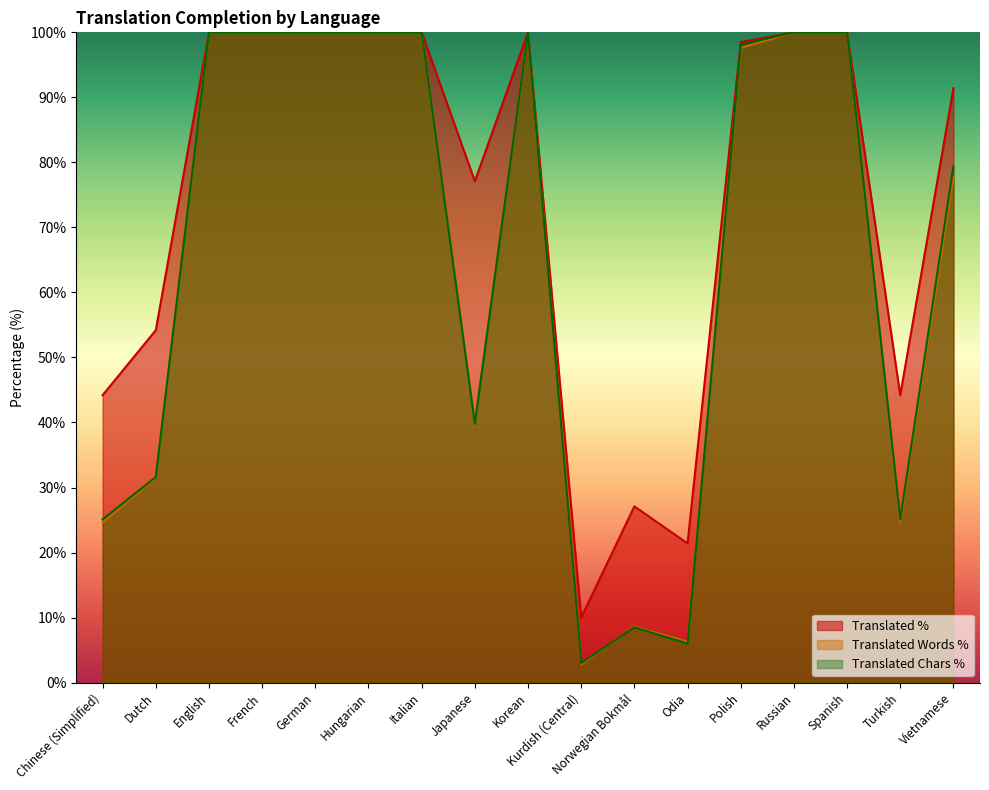

At French, list the series in order from largest to smallest.

translated_percent, translated_words_percent, translated_chars_percent